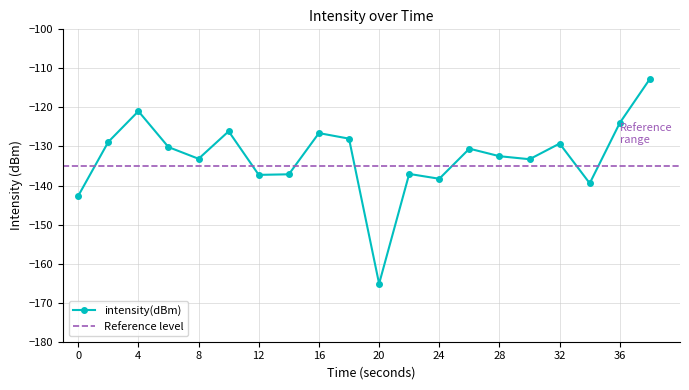

True or false: there are more than 2 points higher than both neighbors.

True